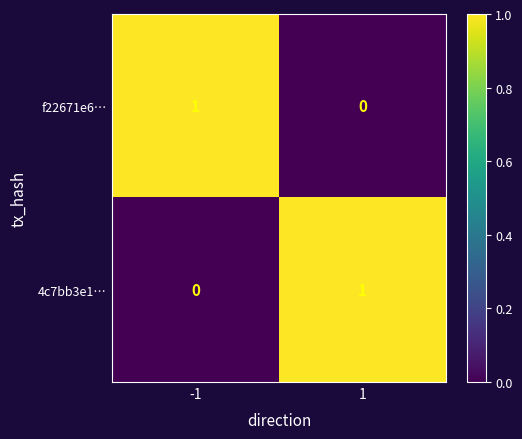

True or false: f22671e6… has a value of 2 at -1.

False